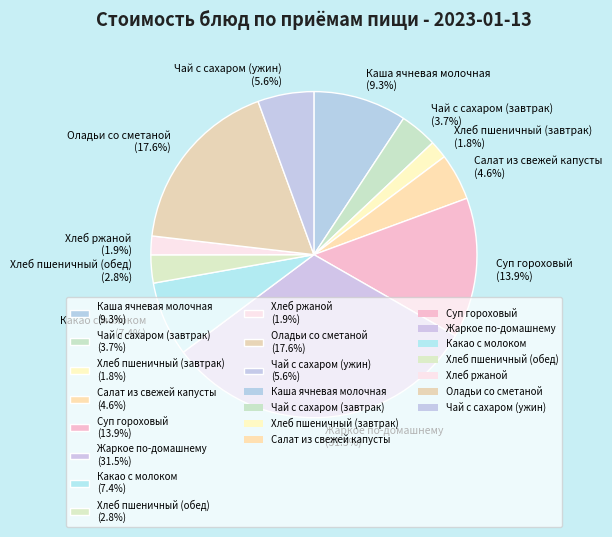

Is the sum of Оладьи со сметаной and Какао с молоком greater than half?

No